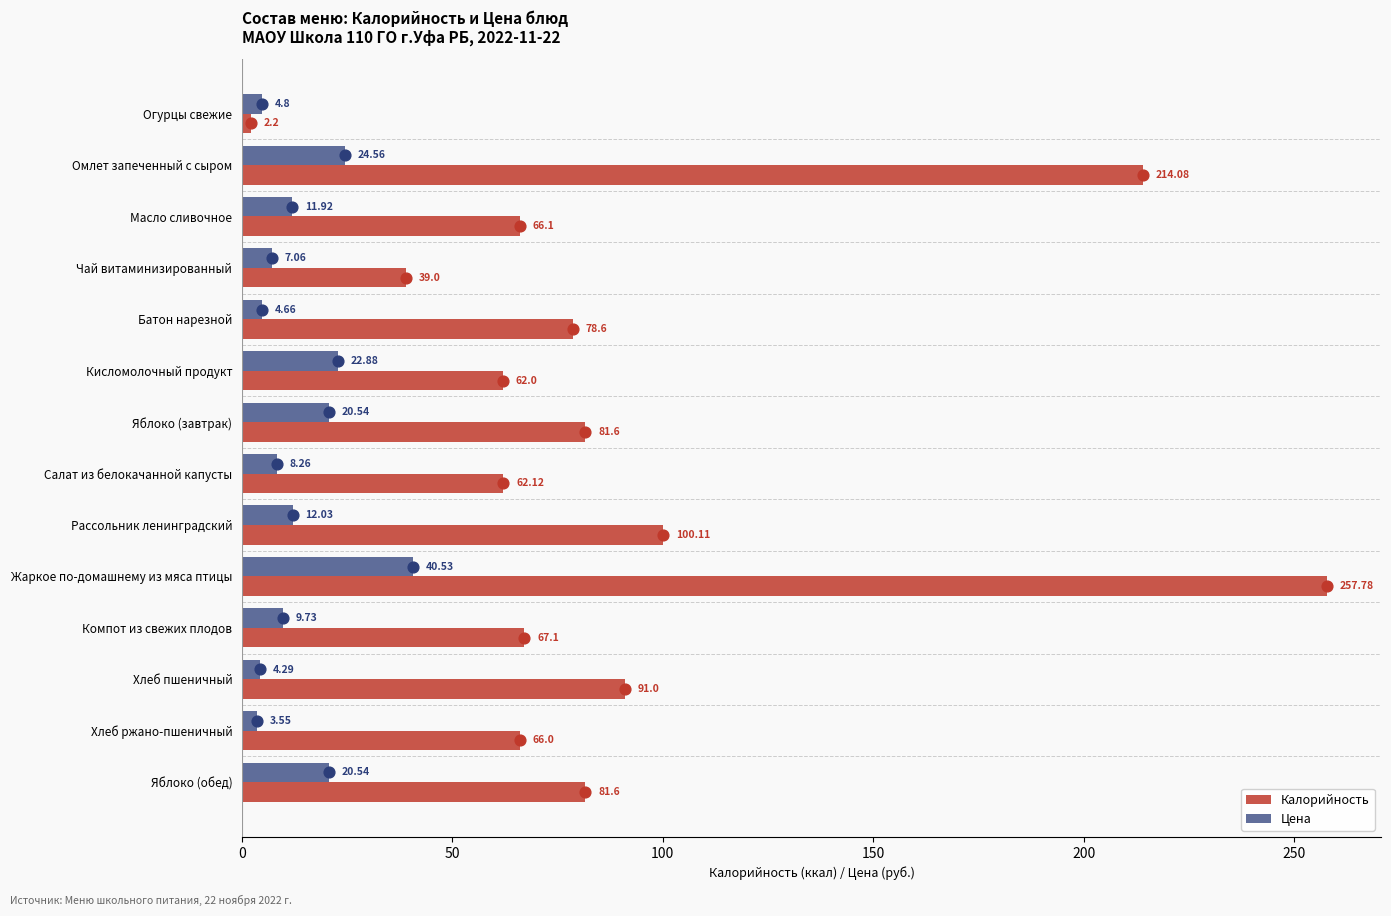

What are all the series names shown in the legend?

Калорийность, Цена